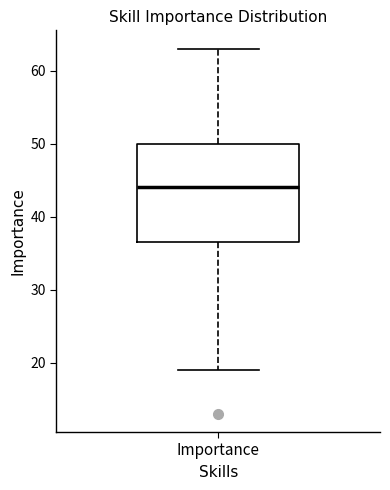

Transcribe this box plot: give where the median line is, the range the box spans, and where the two whiskers end, as read against the y-axis. The values are not printed on the chart, so give them approximately, as read against the axis.

median 44, box 37 to 50, whiskers 19 to 63